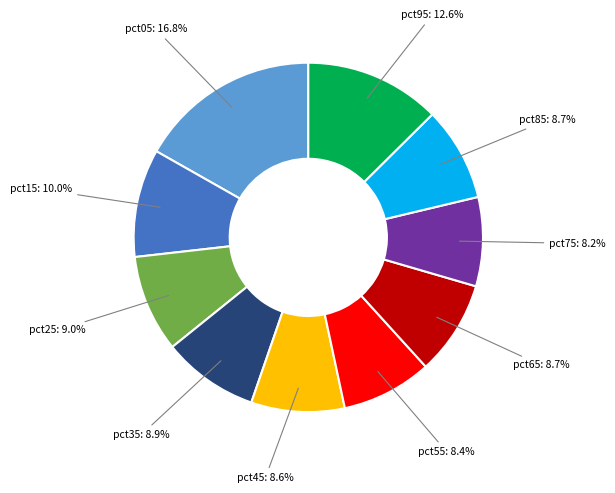

Is there a majority slice in this chart?

No